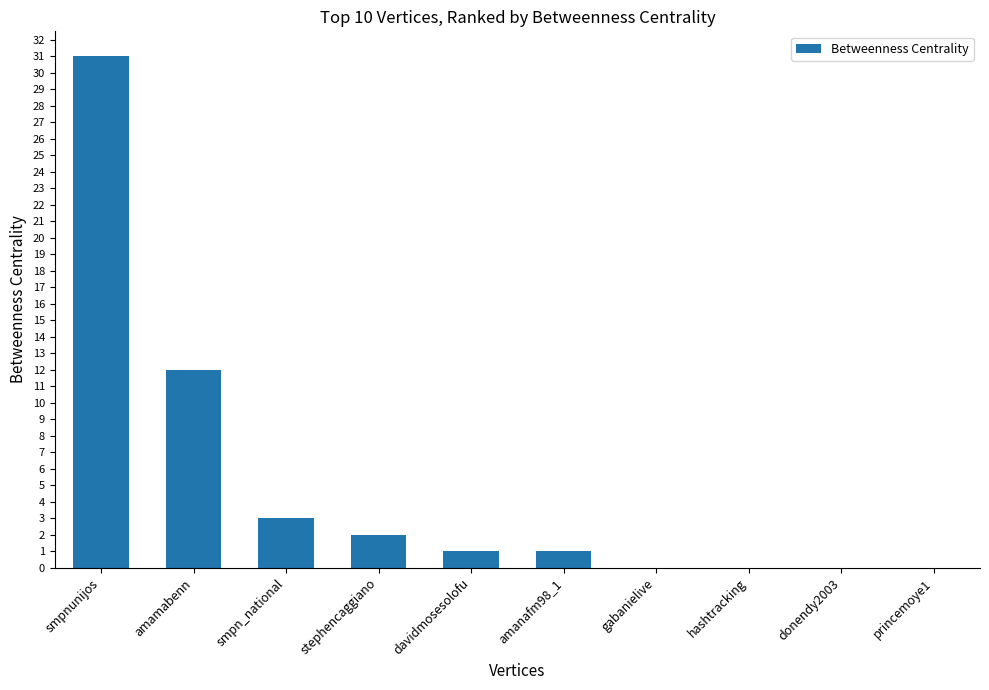

Reading left to right, list all the values displayed in this chart.

31	12	3	2	1	1	0	0	0	0